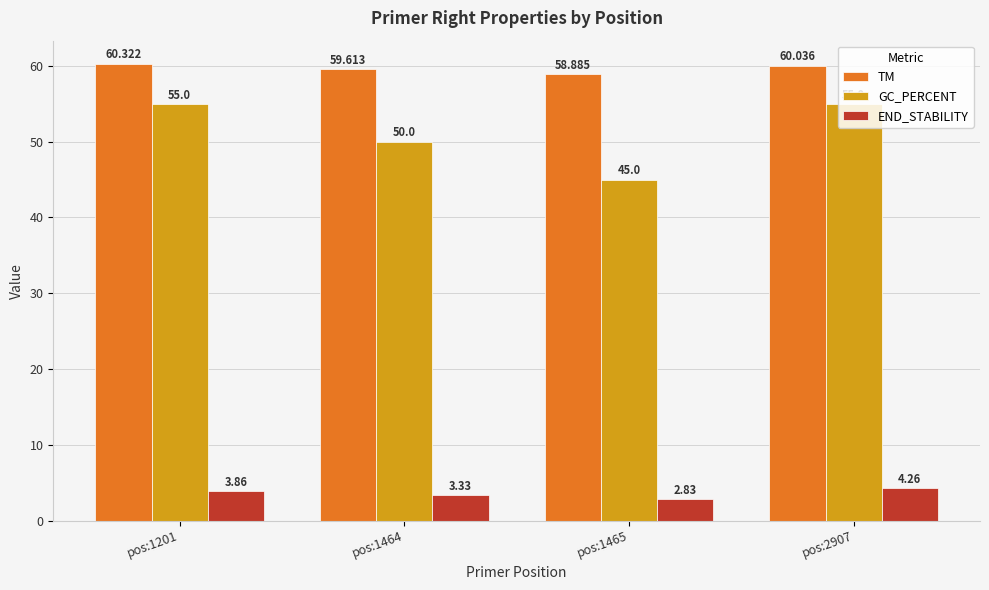

At which label does TM reach its peak?

pos:1201